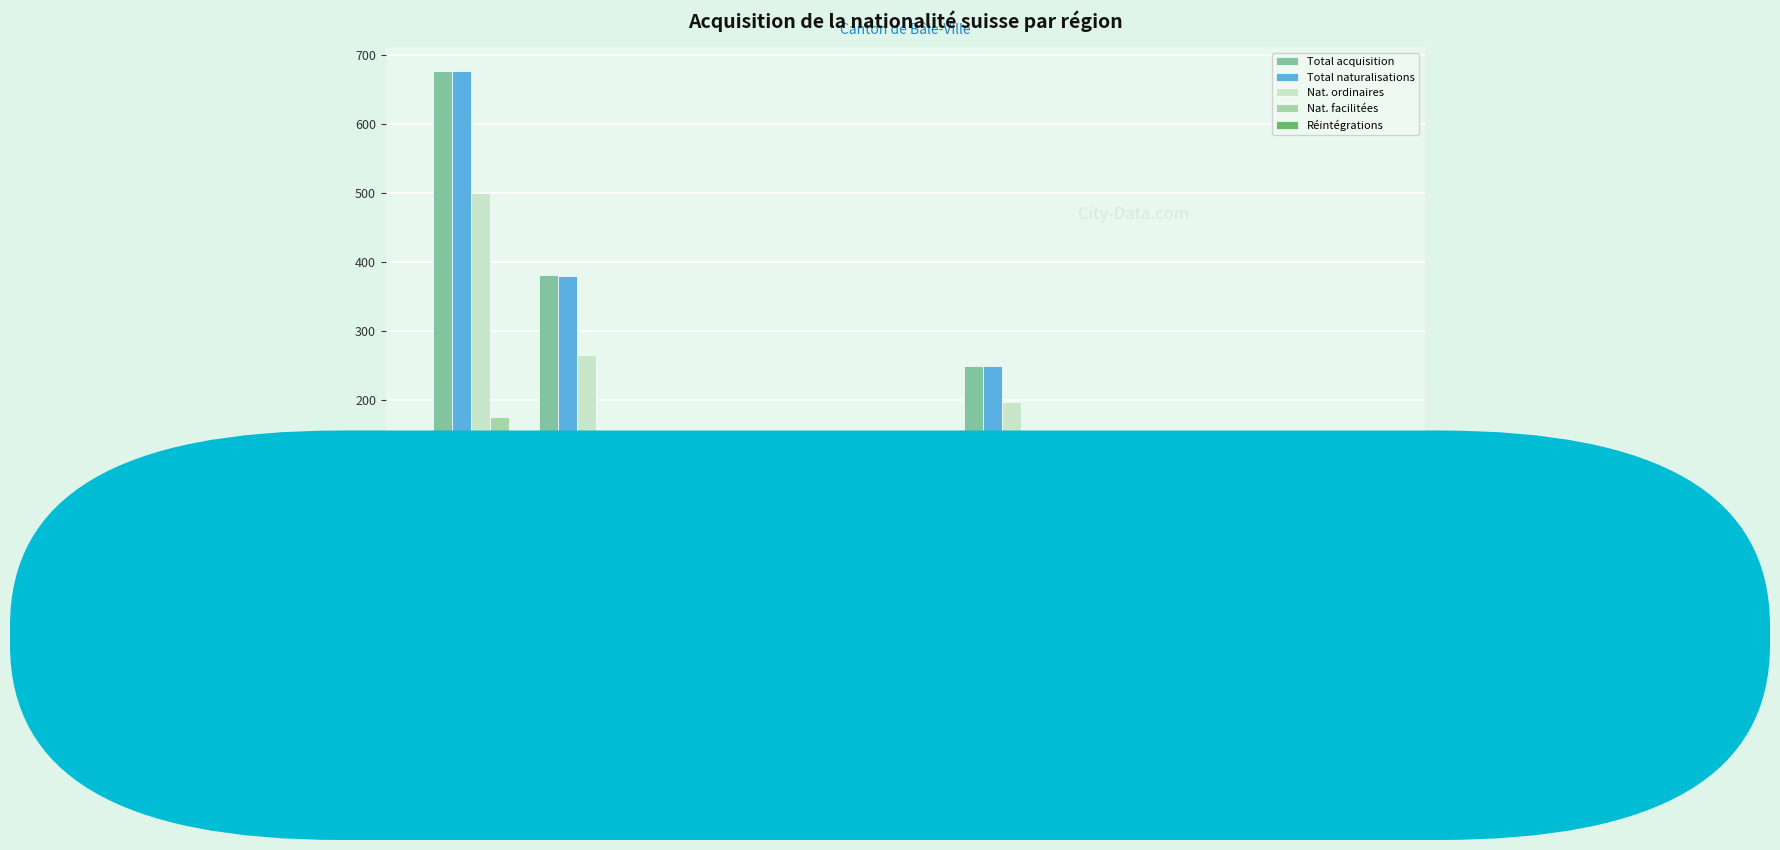

What is the average value of the Nat. facilitées series?

48